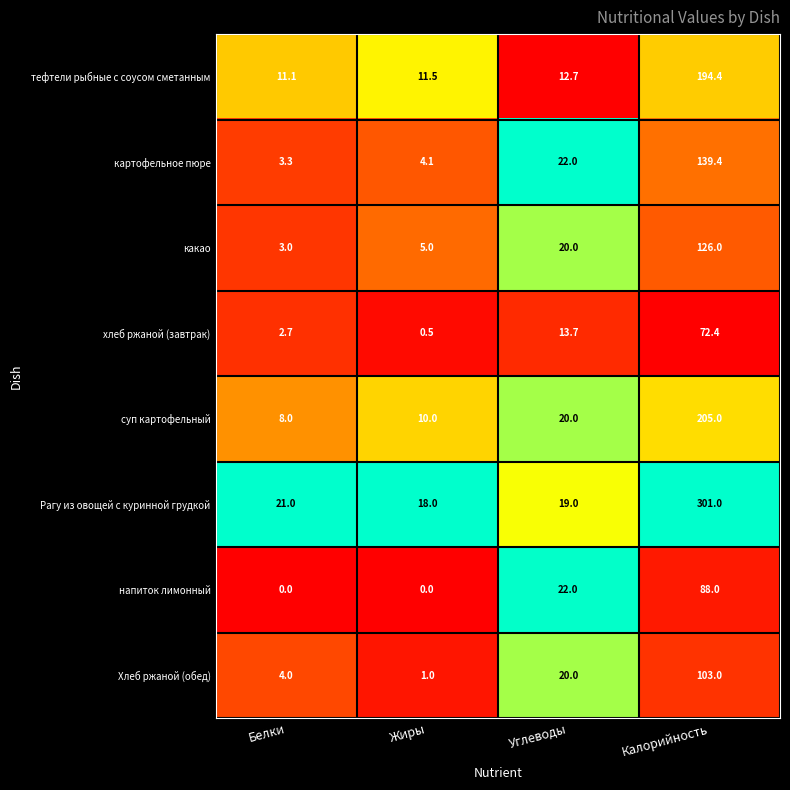

Which series has the widest spread of values?

Рагу из овощей с куринной грудкой